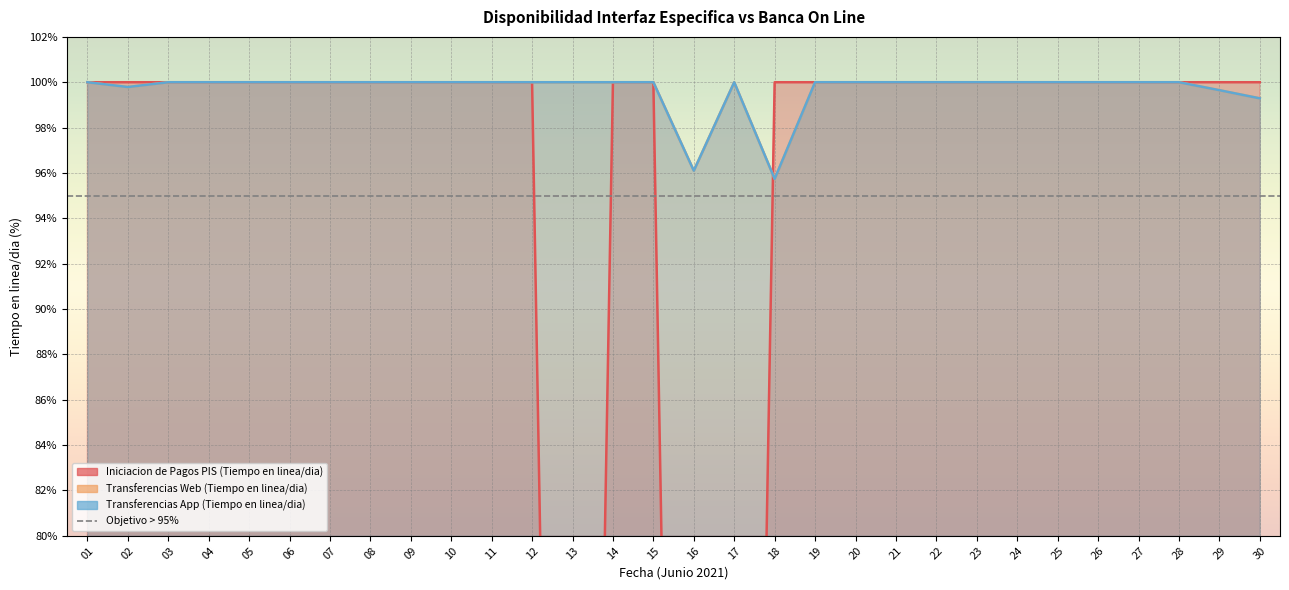

Which series has the largest total across all categories?

Transferencias Web (Tiempo en linea/dia)